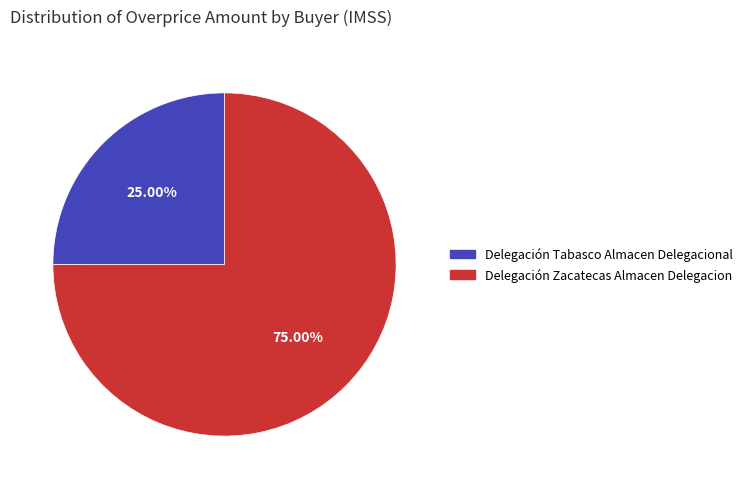

Approximately how many times larger is the value at Delegación Zacatecas Almacen Delegacion compared to Delegación Tabasco Almacen Delegacional?

3.0